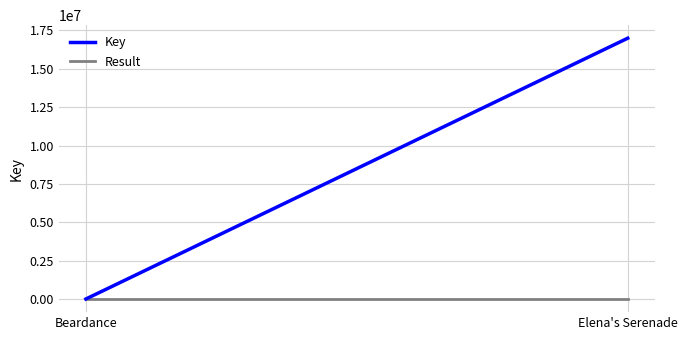

True or false: Result has a value of 2 at Beardance.

False